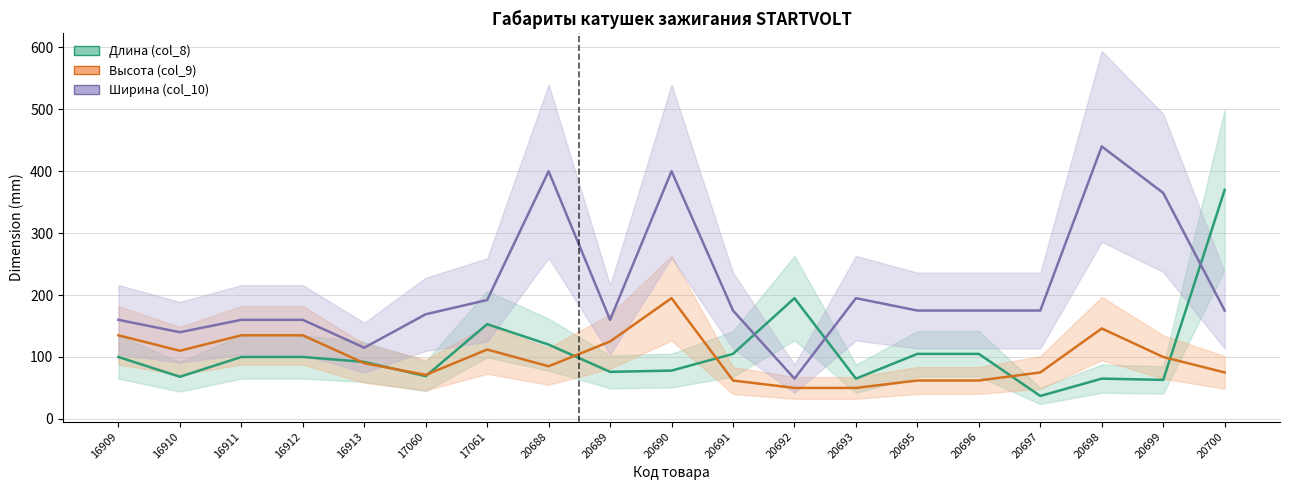

How many interior local valleys does the Высота (col_9) series have?

3